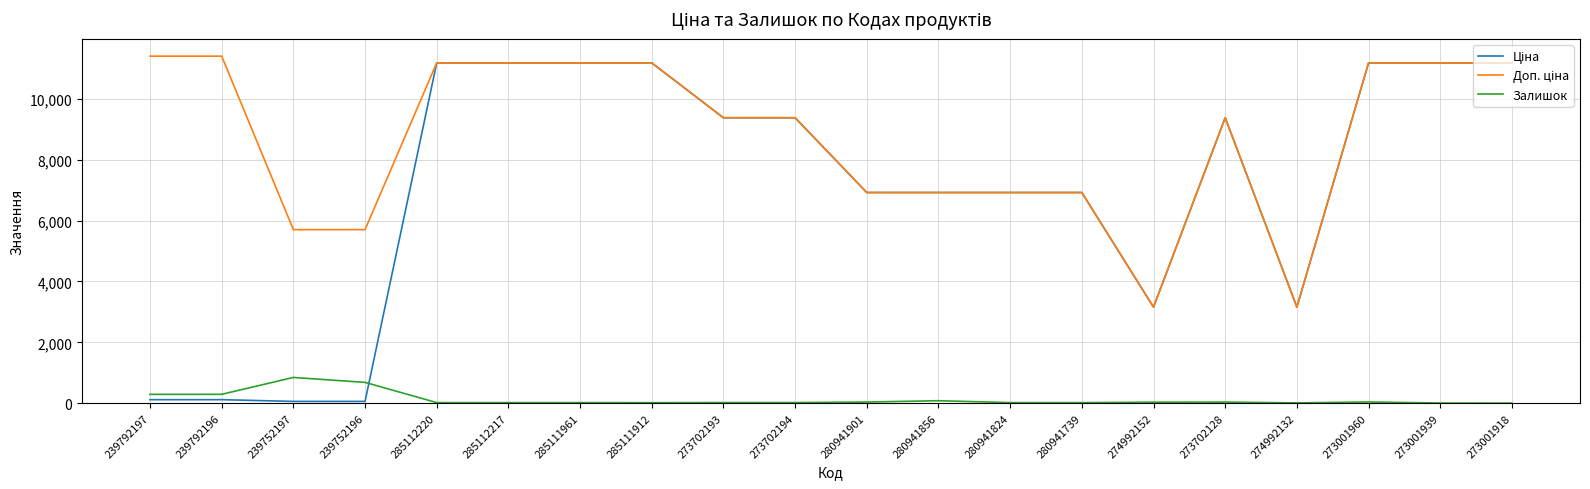

What is the greatest value displayed?

11410.0